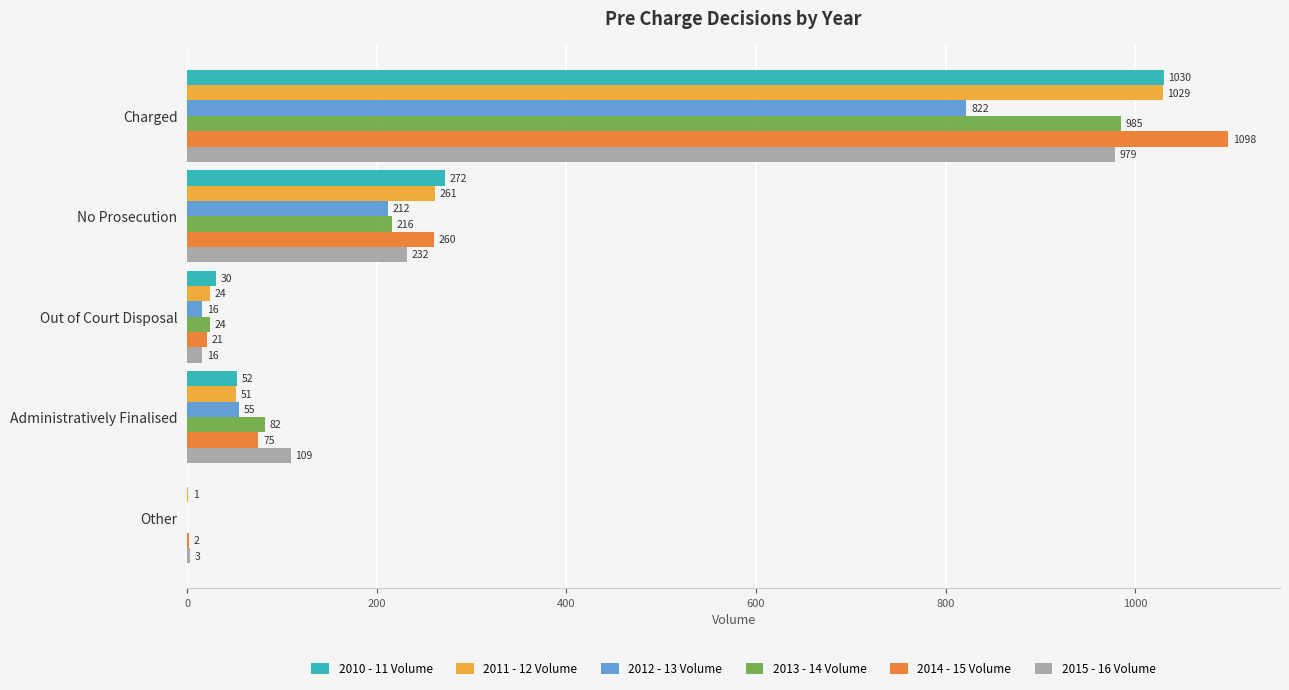

The value of 2015 - 16 Volume at Out of Court Disposal is 16. True or false?

True